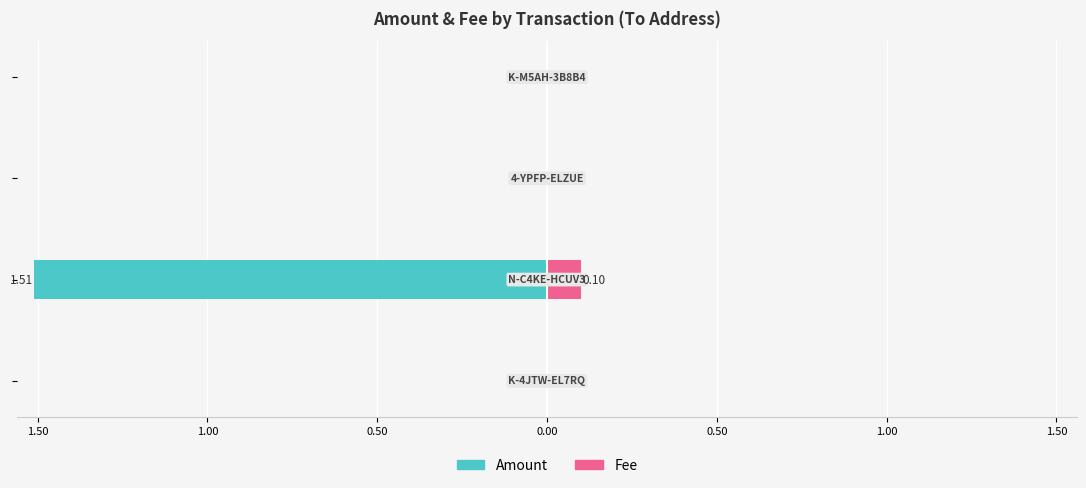

Which series has the largest range (max minus min)?

Amount